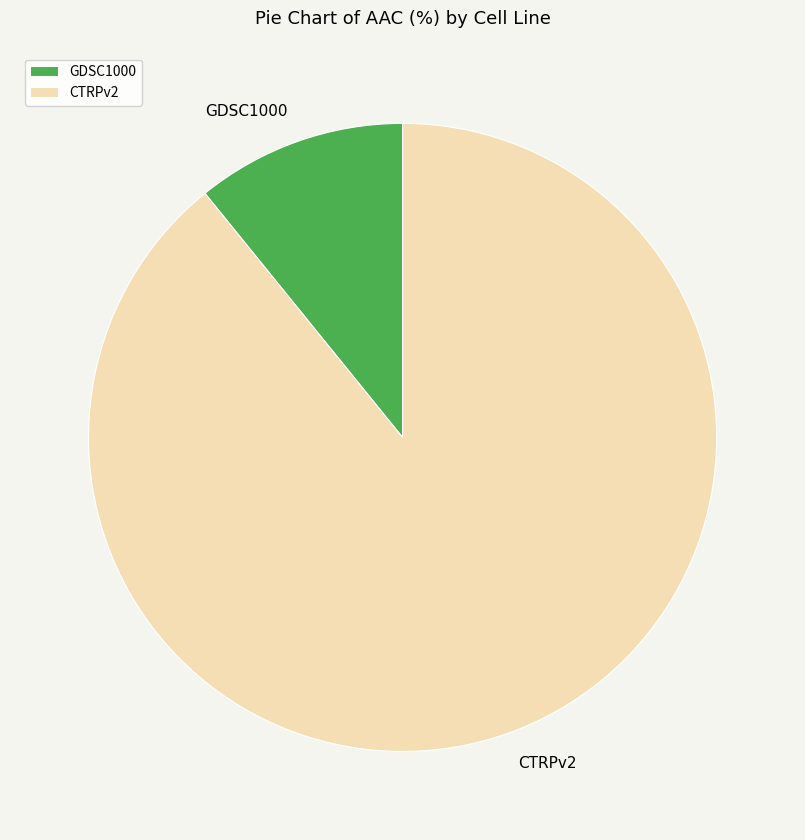

Rank the categories by value from lowest to highest.

GDSC1000, CTRPv2